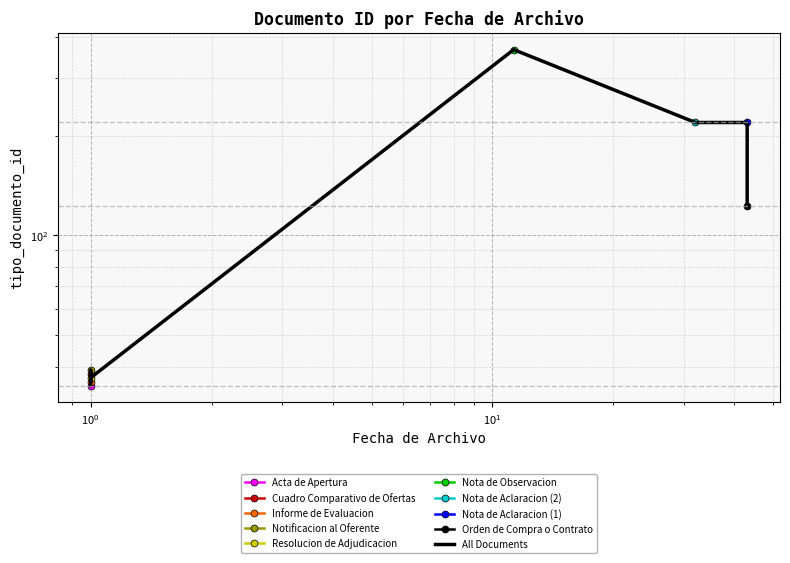

What is the minimum value shown in the chart?

35